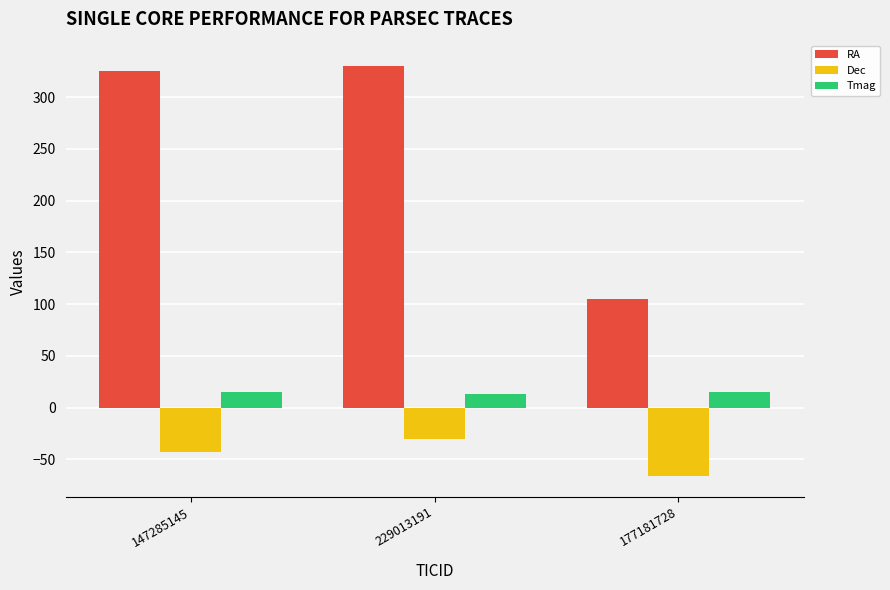

The Dec series shows -42.6 at 147285145. True or false?

True